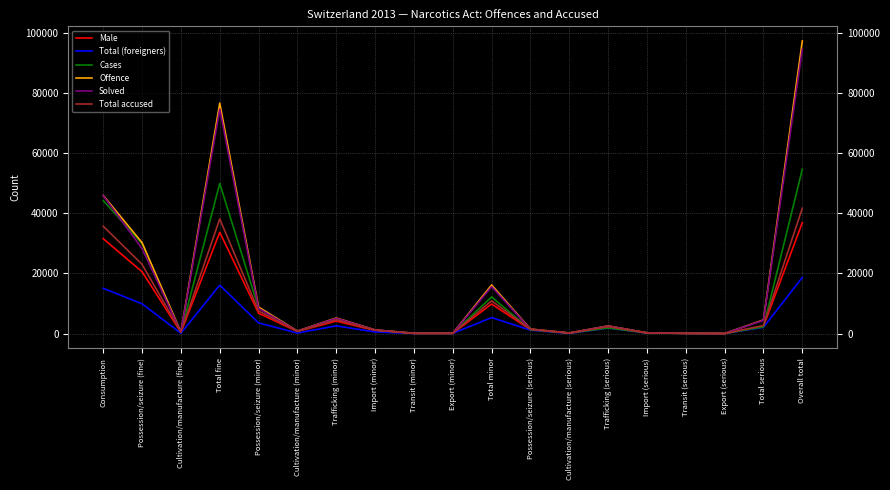

At which label is Cases closest to 27317?

Possession/seizure (fine)